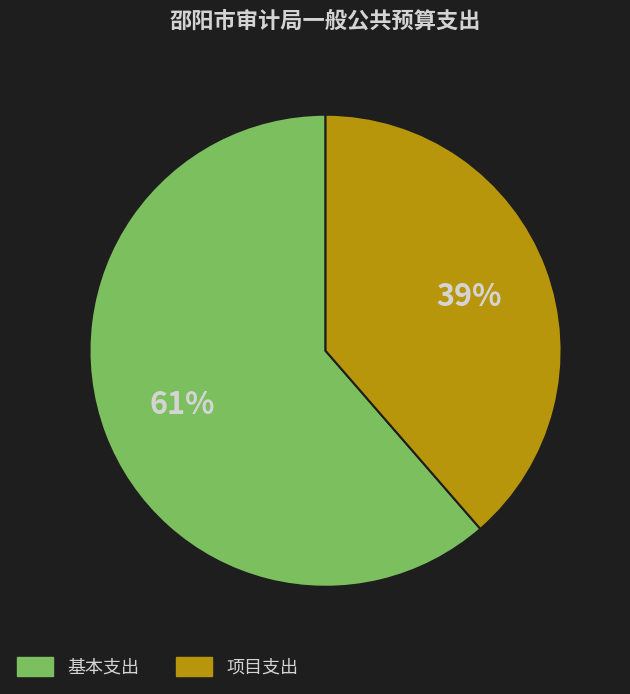

To the nearest percent, what is the average slice percentage?

50%